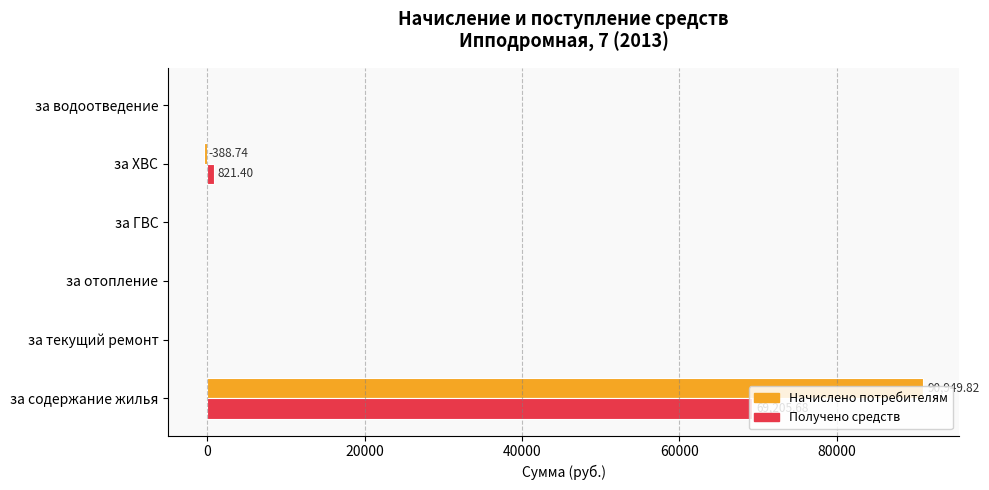

What is the maximum value shown in the chart?

90949.8